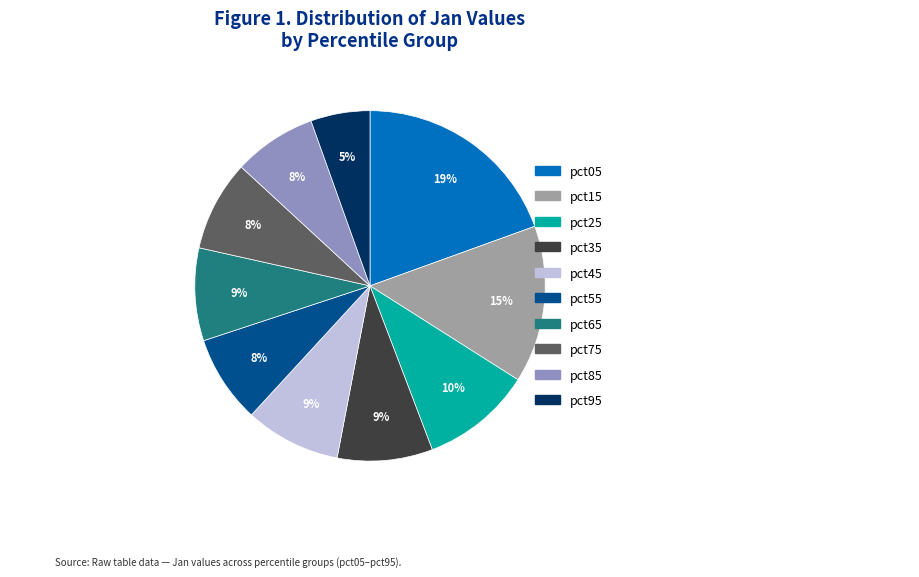

Which category has the smallest portion of the pie?

pct95